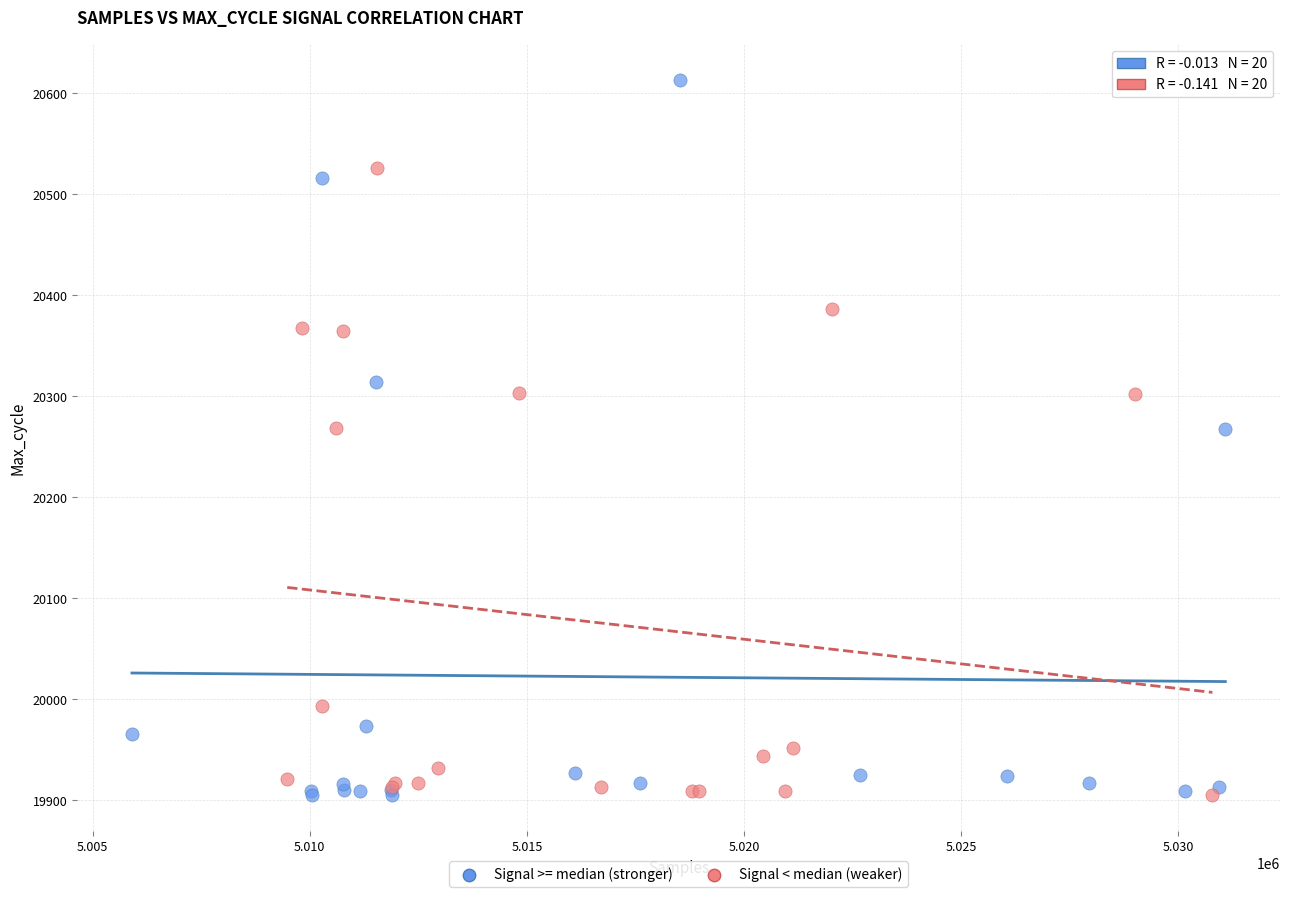

Which series reaches the maximum Y coordinate?

Signal >= median (stronger)